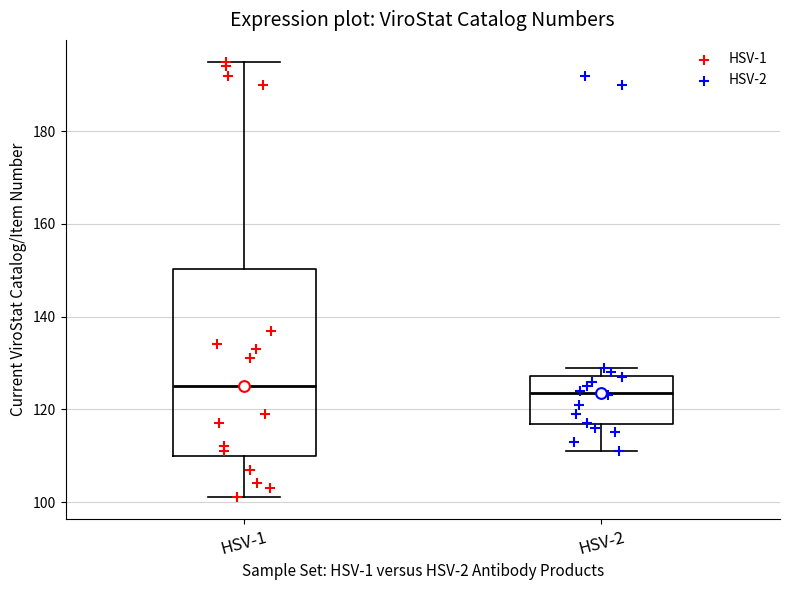

Reading left to right, transcribe this box plot: for each box, give where its median line is, the range the box spans, and where its two whiskers end, as read against the y-axis. The values are not printed on the chart, so give them approximately, as read against the axis.

HSV-1: median 126, box 110 to 150, whiskers 102 to 196
HSV-2: median 124, box 116 to 128, whiskers 112 to 130